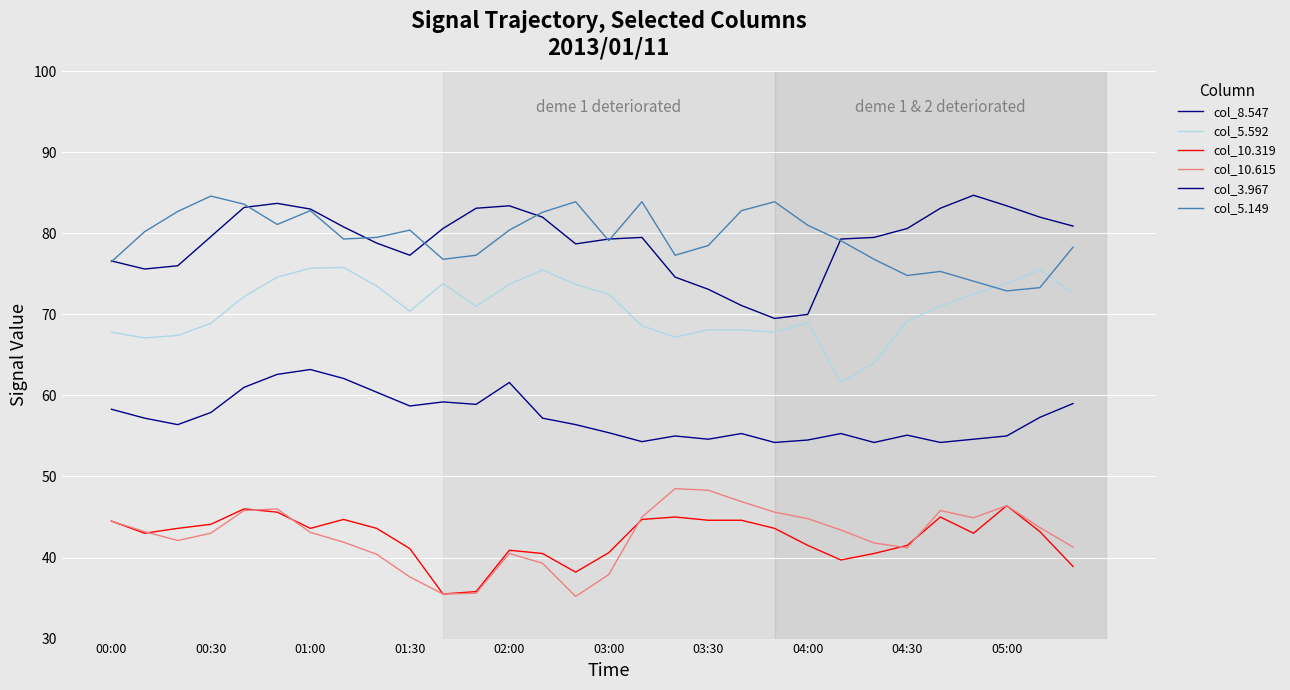

Is this an area chart (filled region under the line)?

No